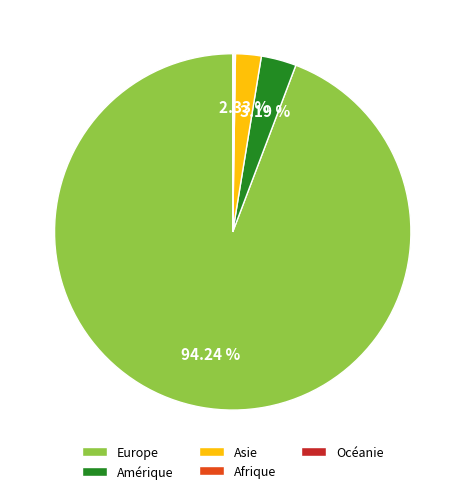

Which has a higher value, Europe or Asie?

Europe